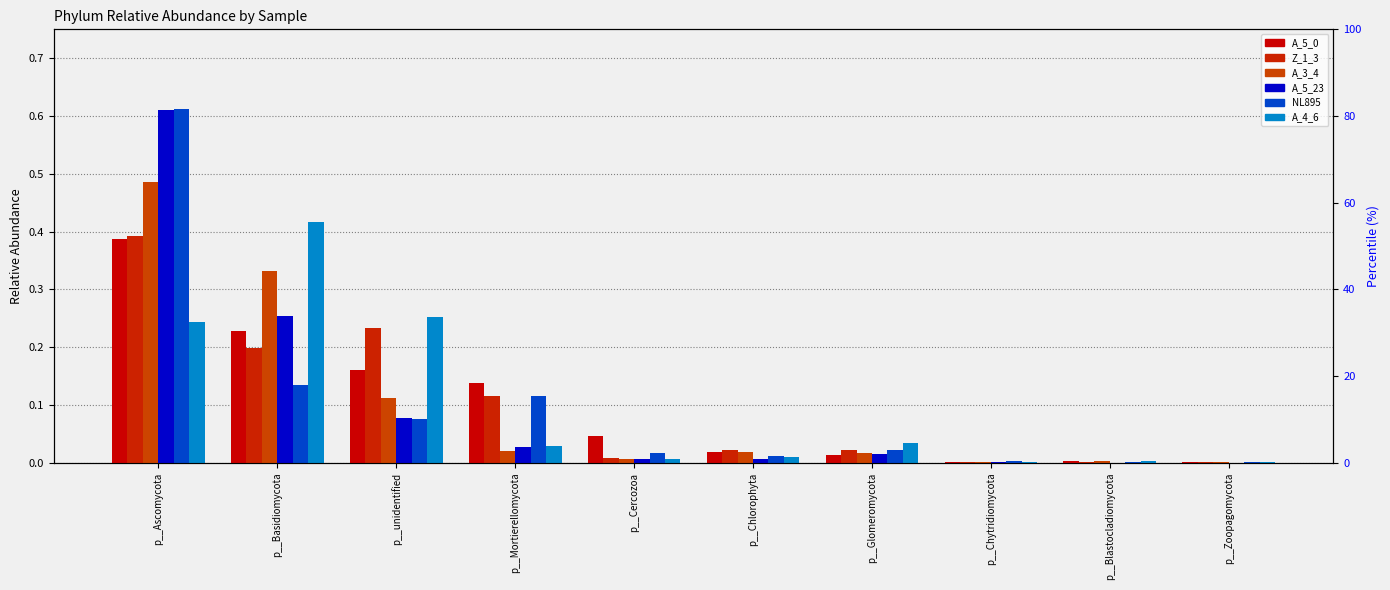

Which series has the widest spread of values?

A_5_23